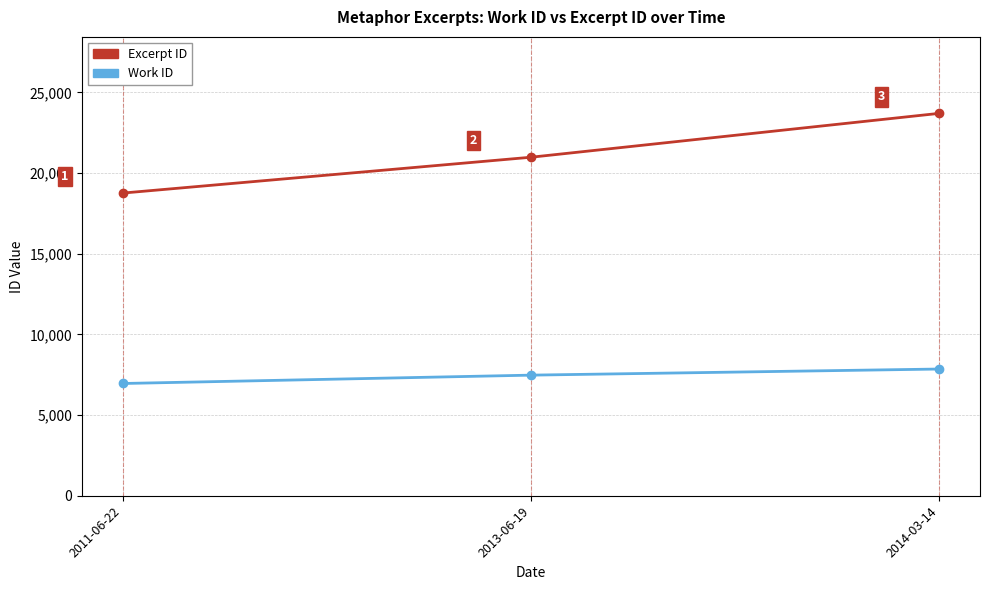

At 2013-06-19, list the series in order from smallest to largest.

Work ID, Excerpt ID